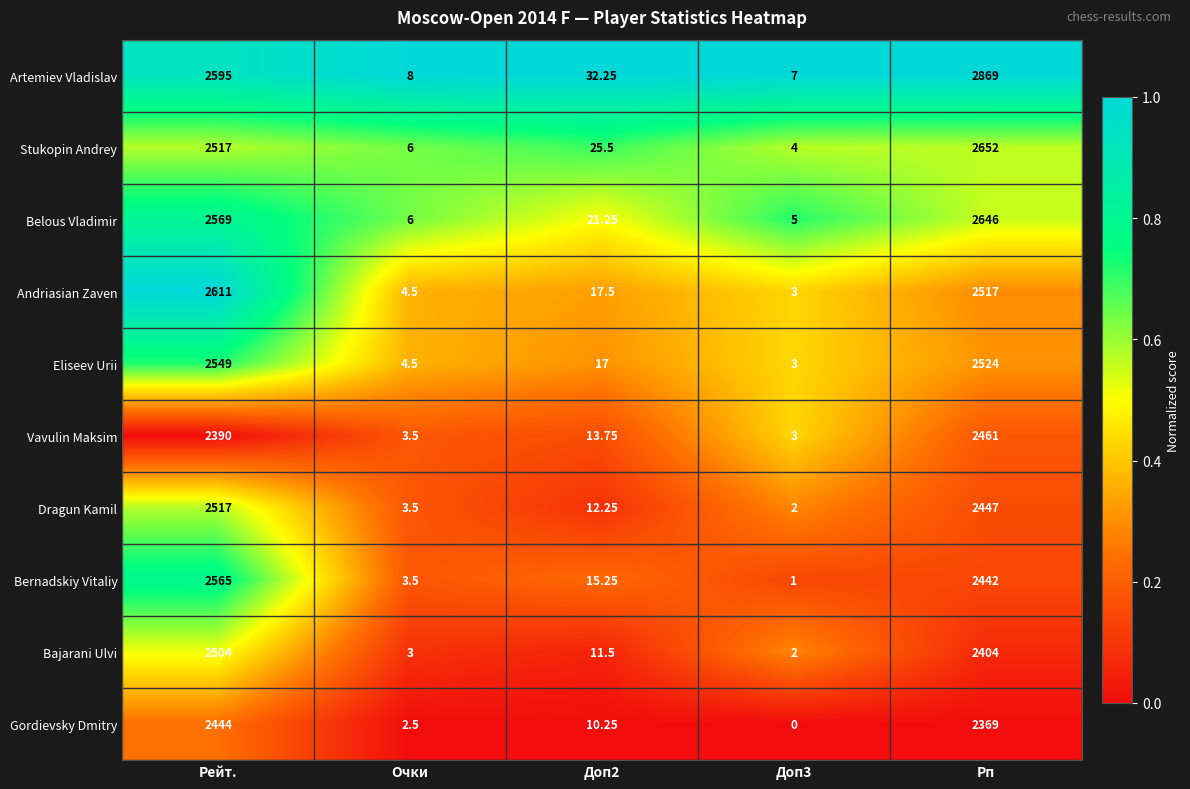

Count the number of categories in the chart.

5